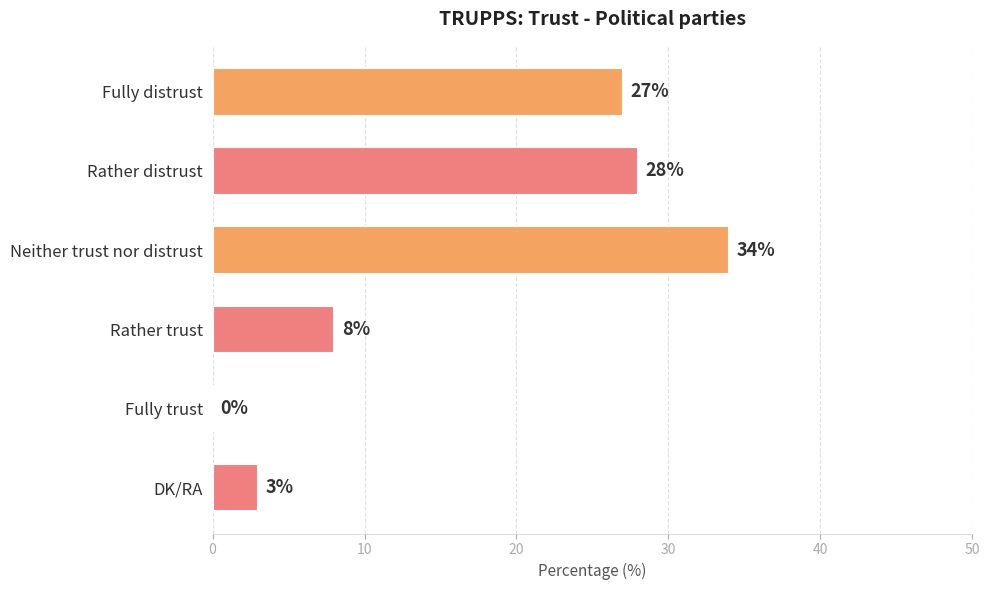

What is the sum of all values?

100